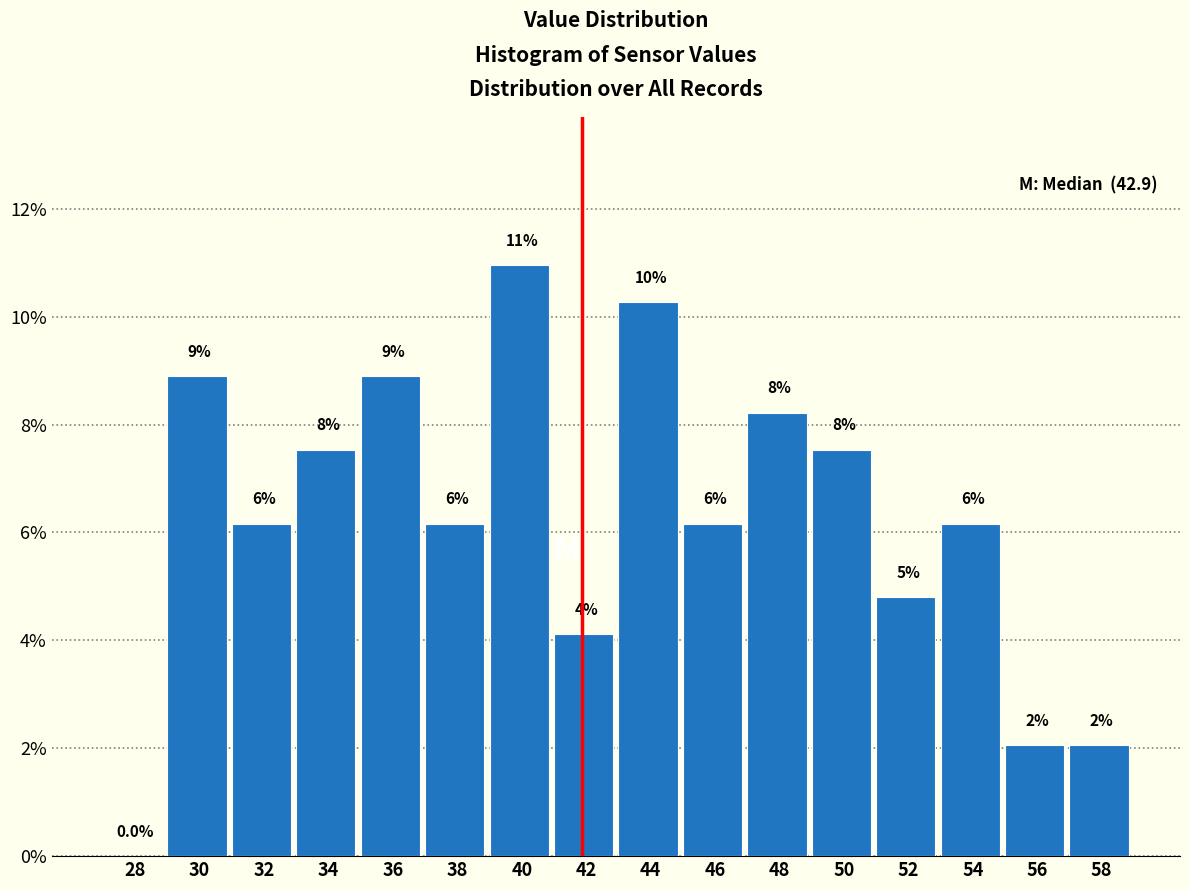

Are the bars horizontal?

No